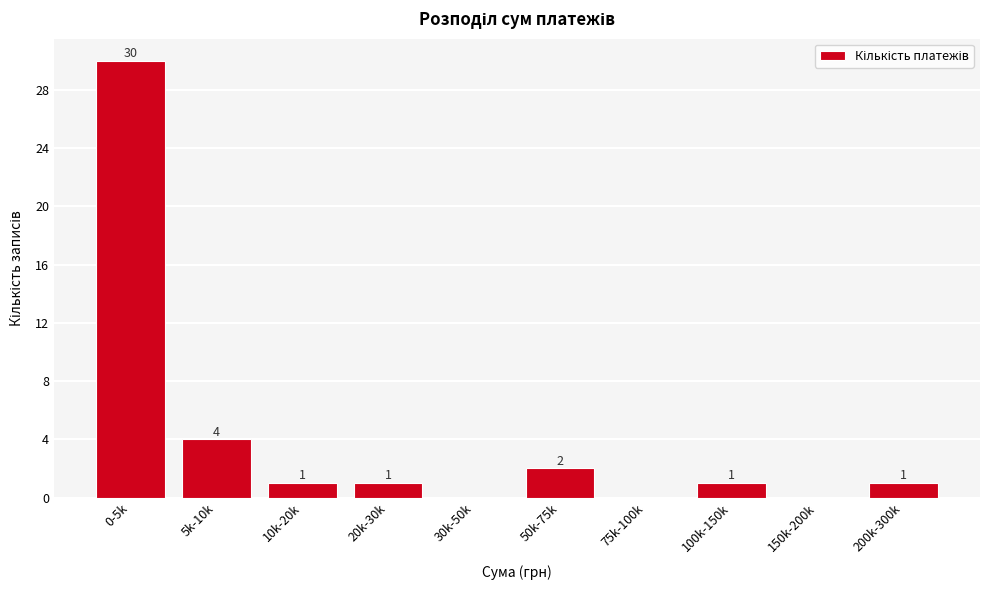

Reading left to right, what are all the values shown in this chart?

0-5k=30	5k-10k=4	10k-20k=1	20k-30k=1	30k-50k=0	50k-75k=2	75k-100k=0	100k-150k=1	150k-200k=0	200k-300k=1